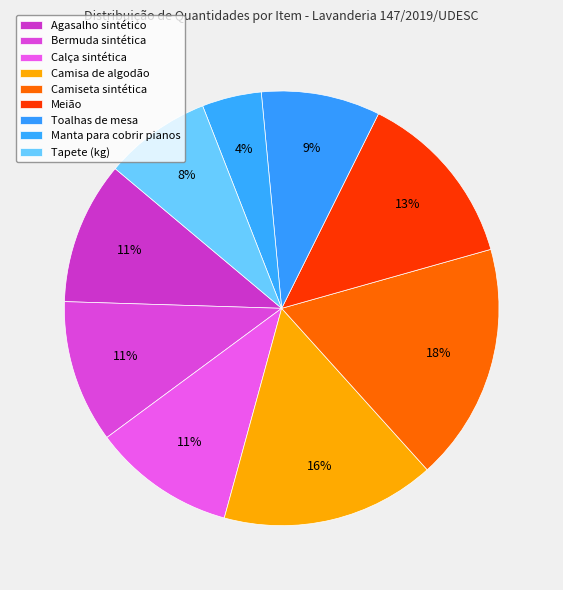

How many segments does this pie chart have?

9